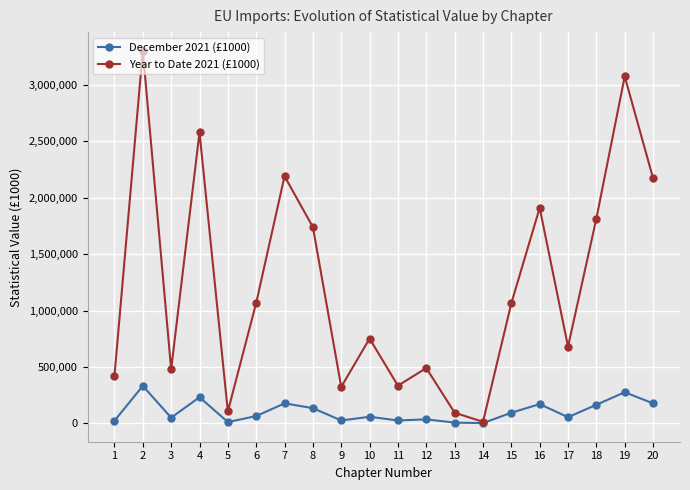

List the series in order of their peak value, highest first.

Year to Date 2021 (£1000), December 2021 (£1000)